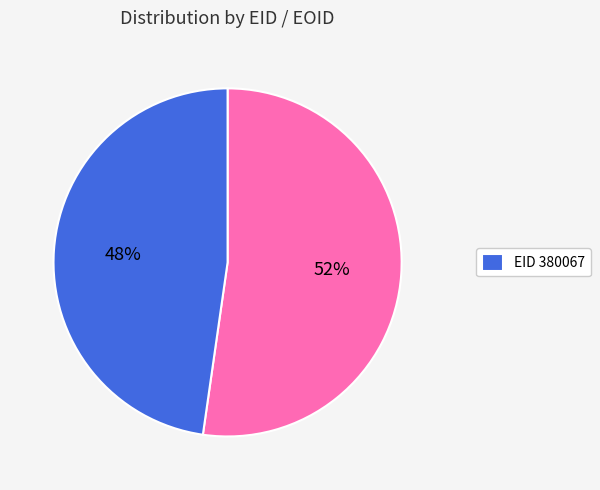

To the nearest percent, what is the average slice percentage?

50%